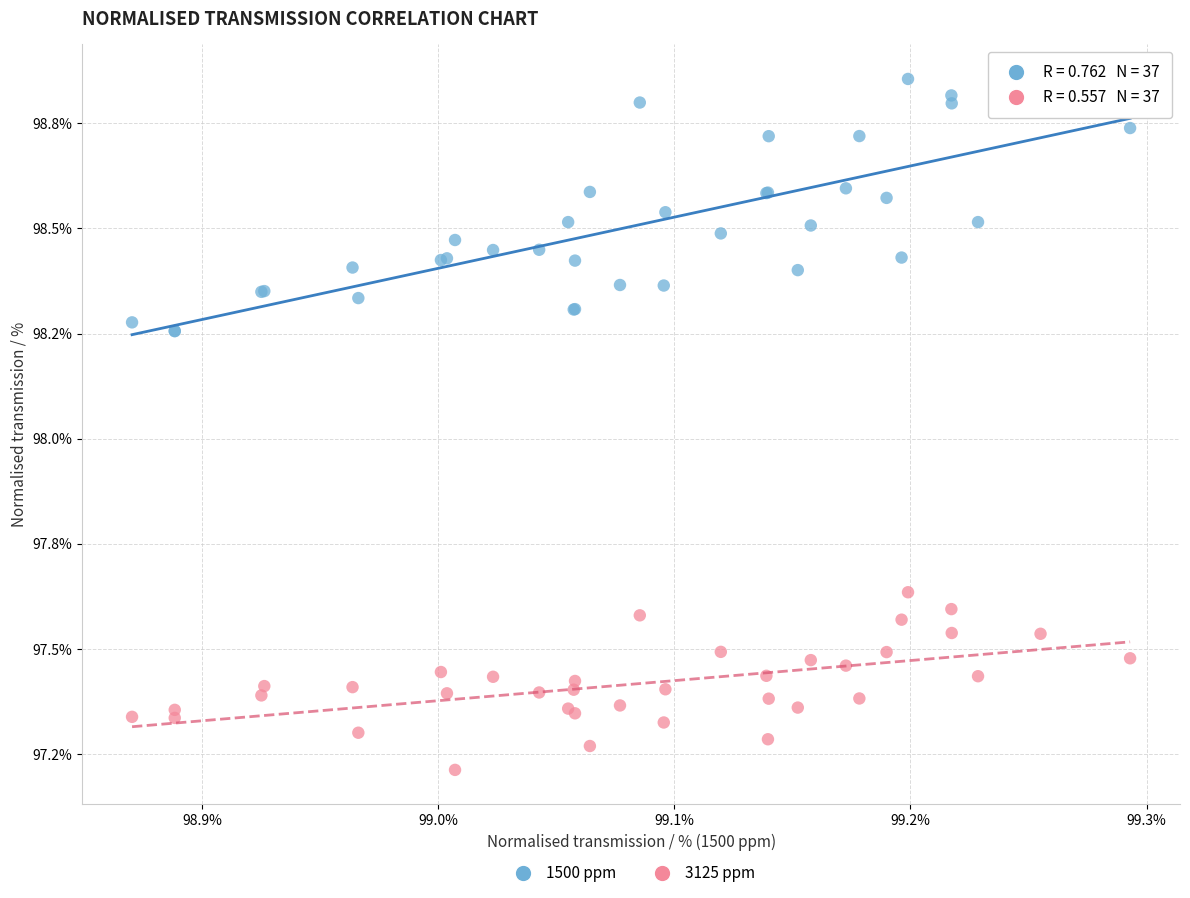

Which series has the widest spread of Y values?

1500 ppm